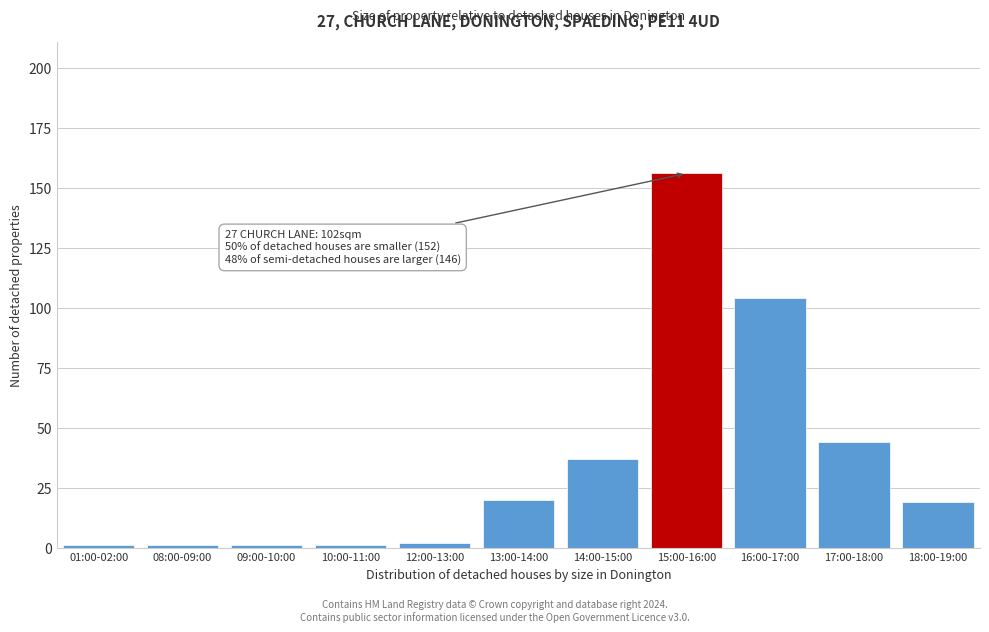

Reading right to left, extract all data points from this chart.

19	44	104	156	37	20	2	1	1	1	1